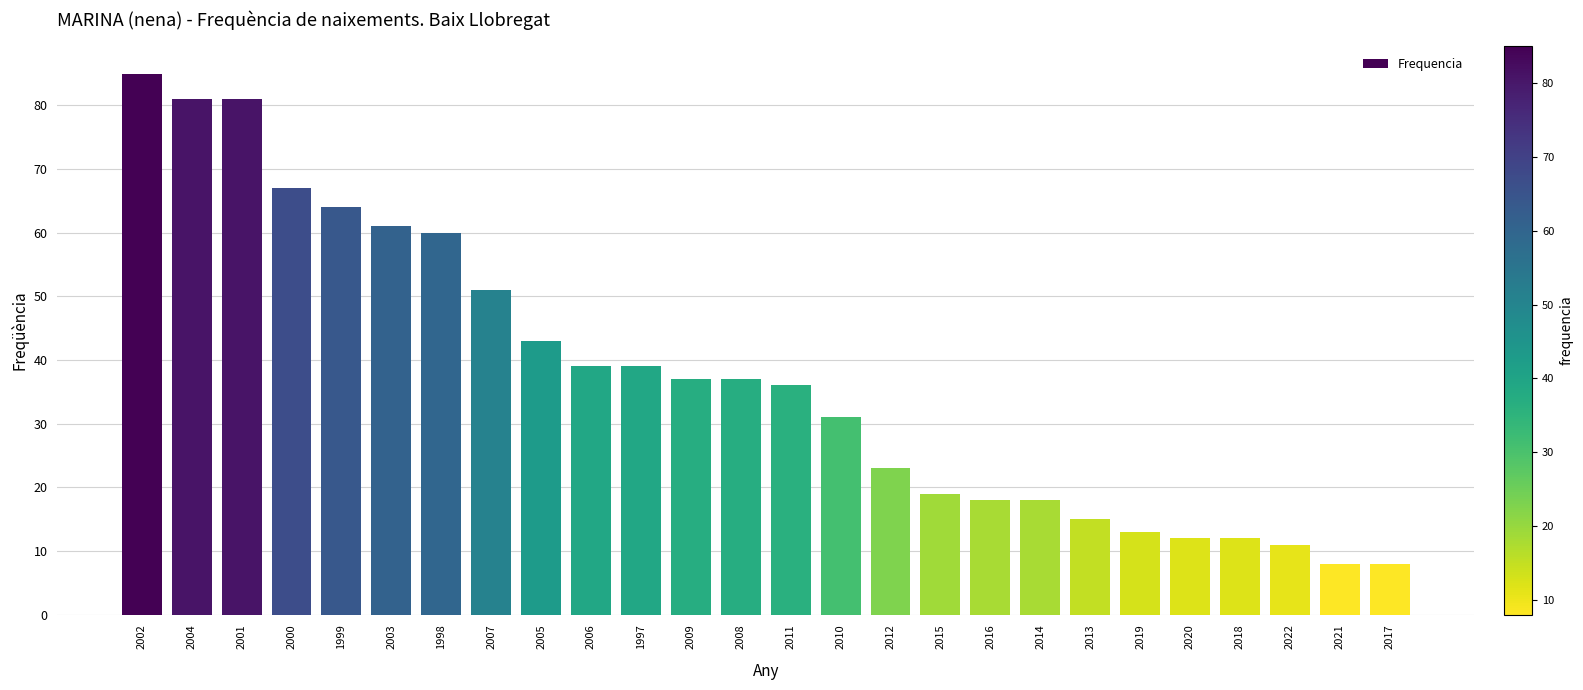

Read the value at 2000, to the nearest 5.

65